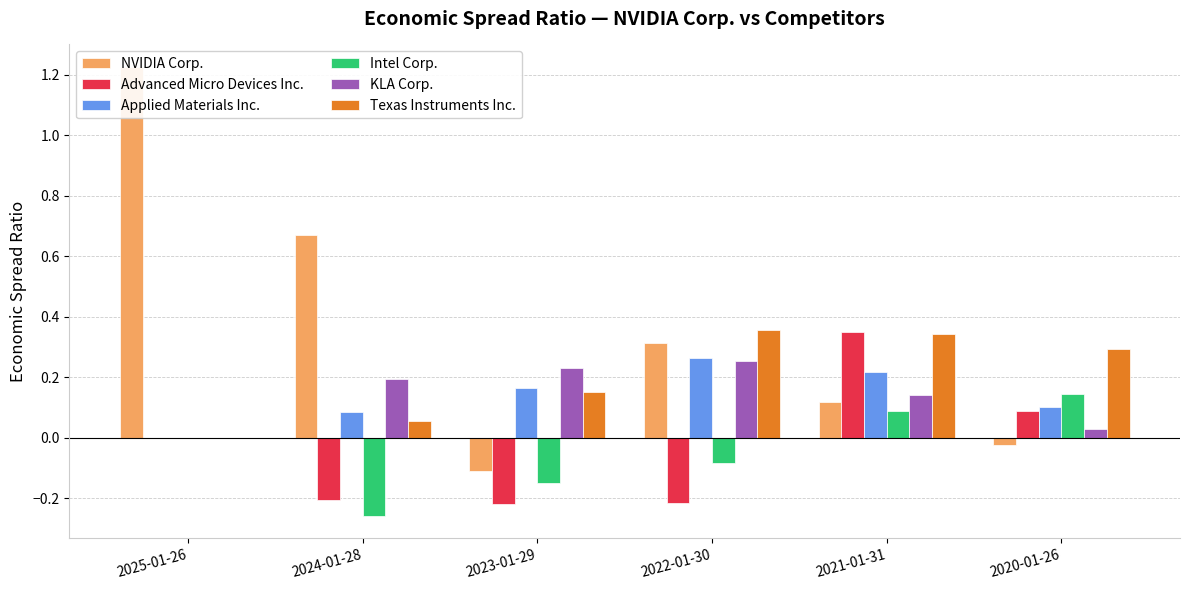

At which label does Texas Instruments Inc. reach its minimum?

2025-01-26